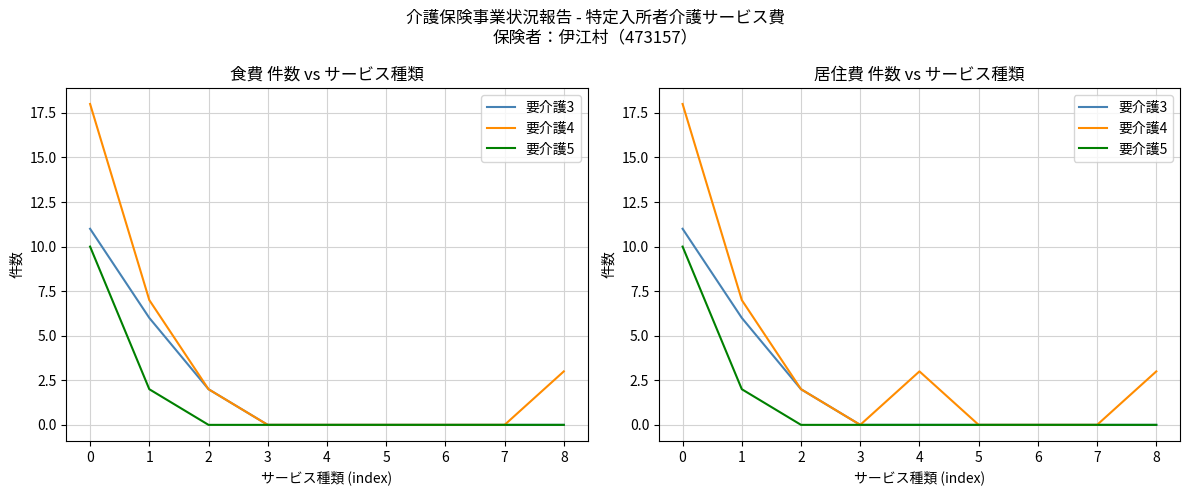

Rank the categories by 要介護3 value from lowest to highest.

3, 4, 5, 6, 7, 8, 2, 1, 0